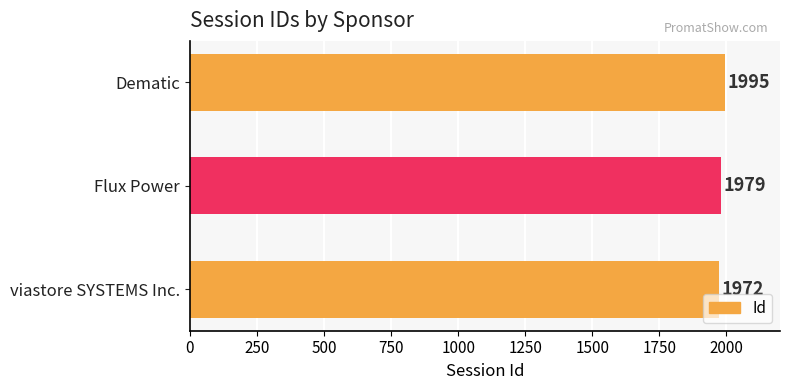

What is the maximum value shown in the chart?

1995